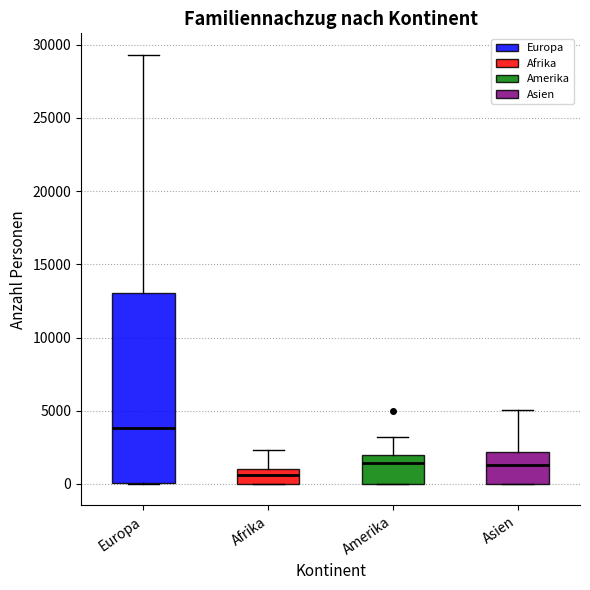

Reading left to right, read every box against the y-axis: the position of its median line, the range the box covers, and the ends of its whiskers. The values are not printed on the chart, so give them approximately, as read against the axis.

Europa: median 4000, box 0 to 13000, whiskers 0 to 29500
Afrika: median 500, box 0 to 1000, whiskers 0 to 2500
Amerika: median 1500, box 0 to 2000, whiskers 0 to 3000
Asien: median 1500, box 0 to 2000, whiskers 0 to 5000